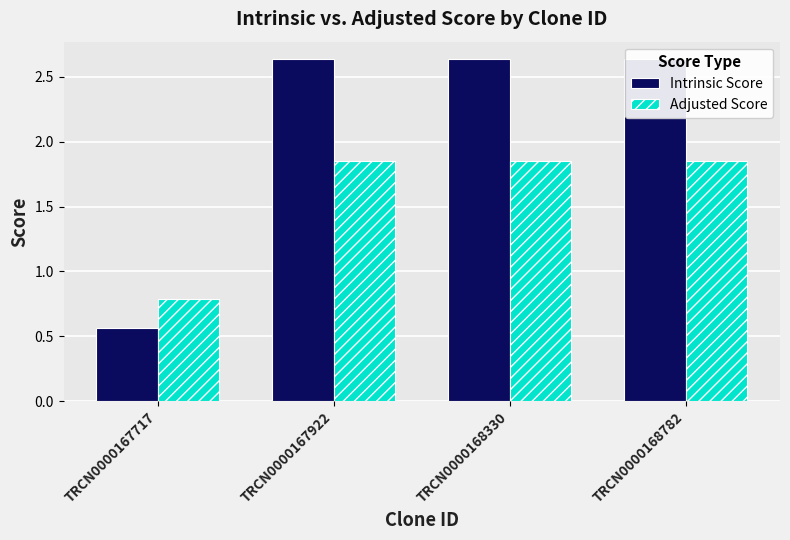

Reading right to left, extract all data points from this chart.

Intrinsic Score: 2.6	2.6	2.6	0.6
Adjusted Score: 1.8	1.8	1.8	0.8